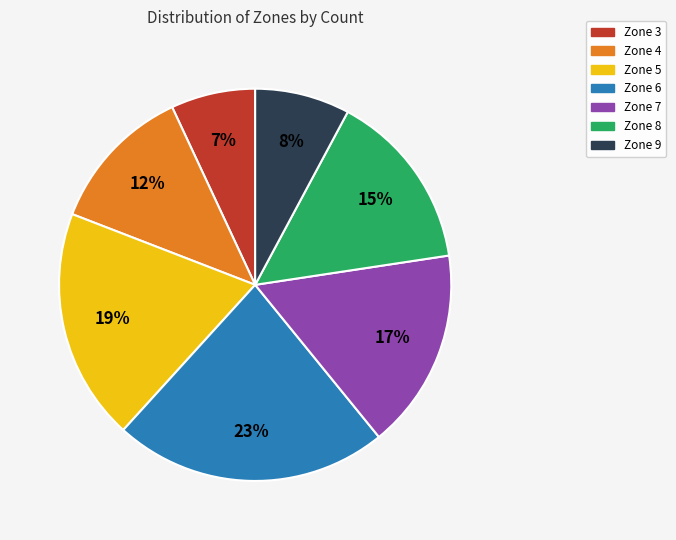

To the nearest percent, what is the difference between the largest and smallest slice percentages?

16%